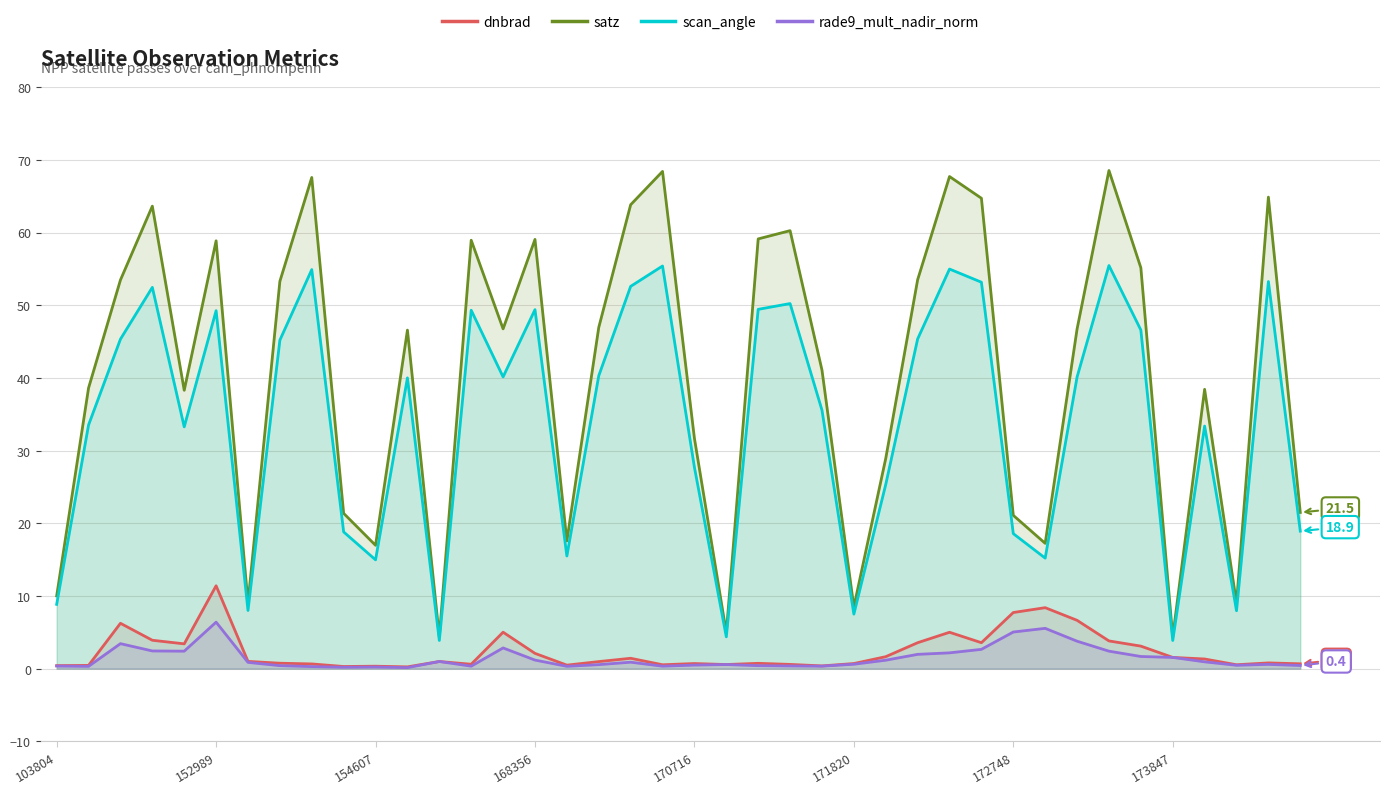

What is the minimum value for scan_angle?

3.9